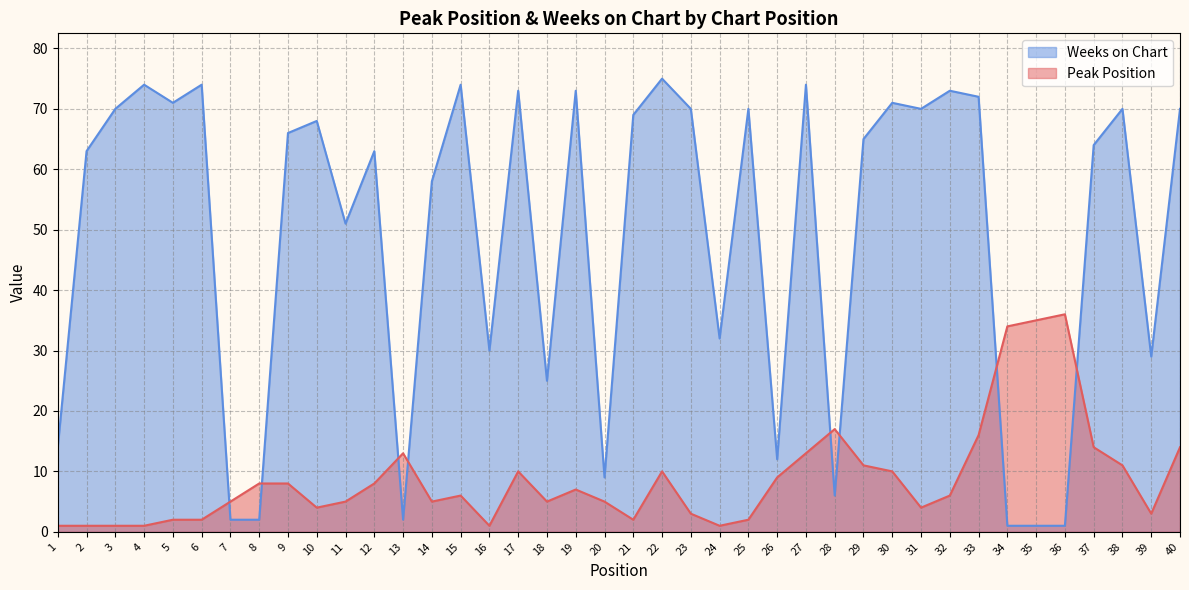

True or false: Weeks on Chart has more than 0 points higher than both neighbors.

True